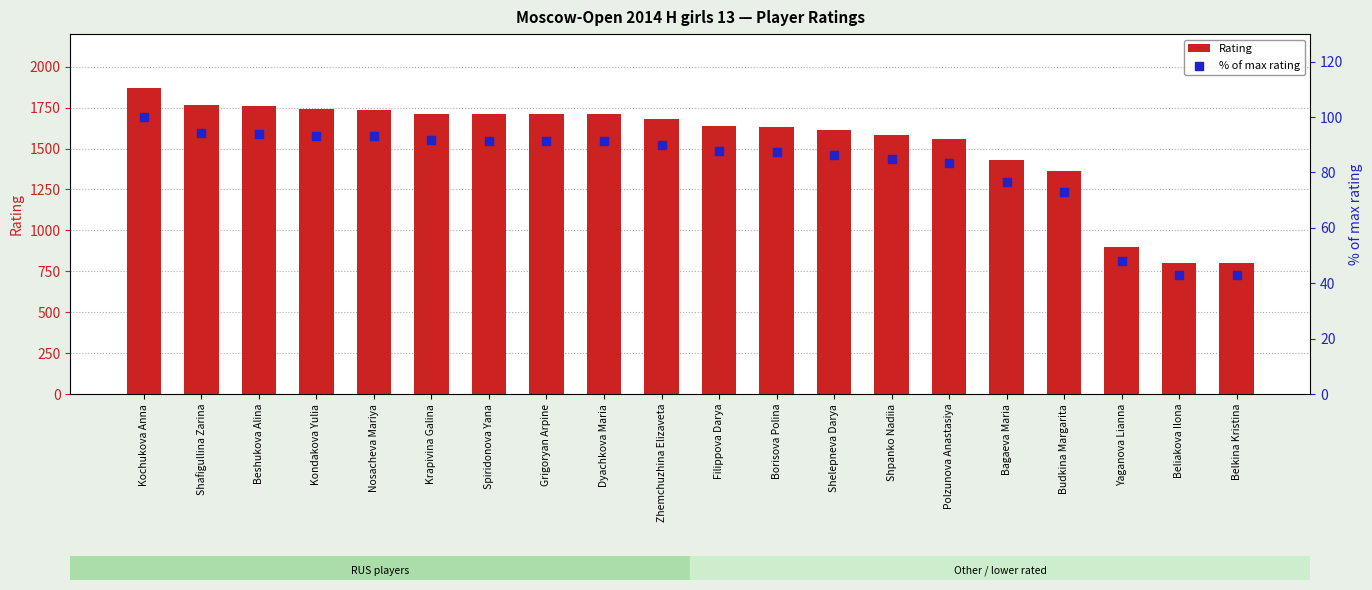

At which category is the sum across all series the highest?

Kochukova Anna